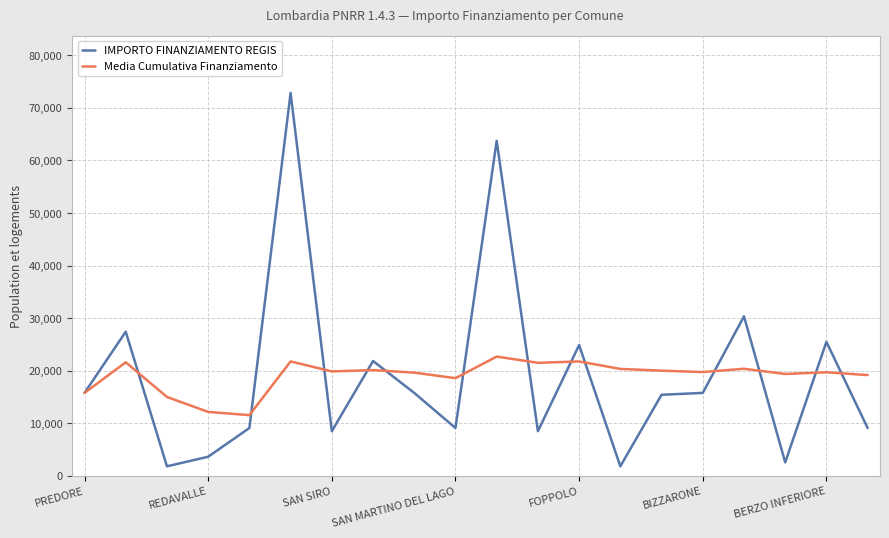

What is the greatest value displayed?

72840.0